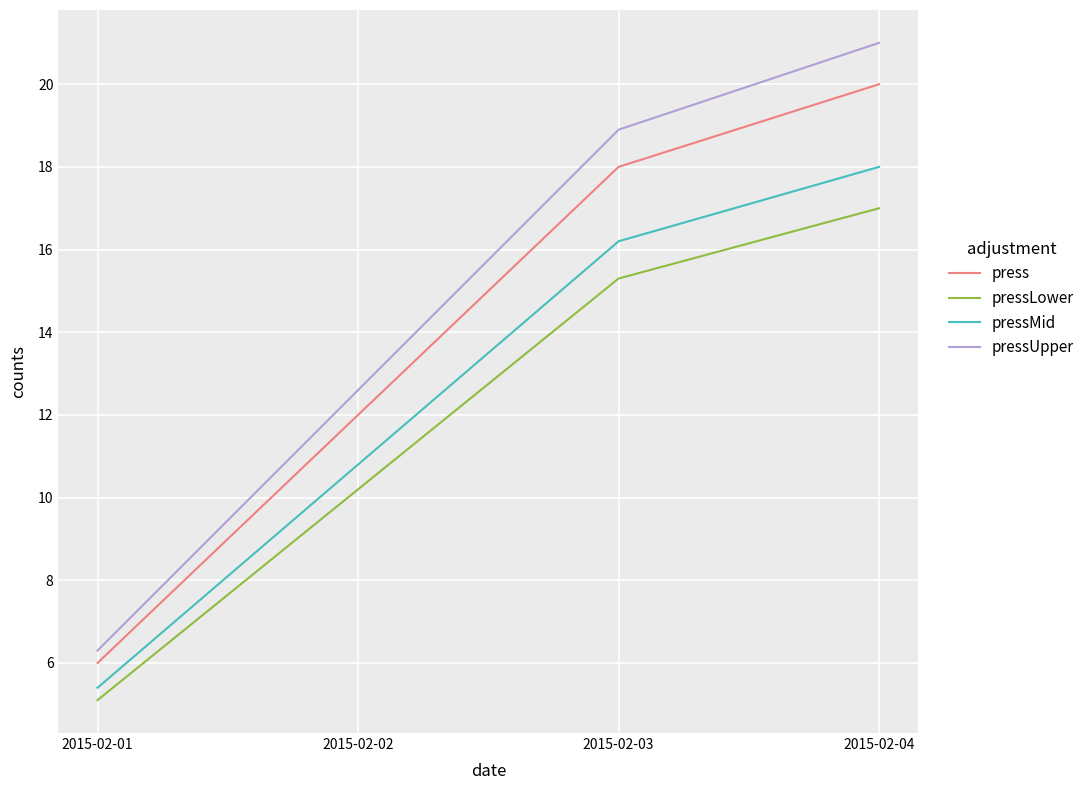

Does the chart display data point markers on the line(s)?

No